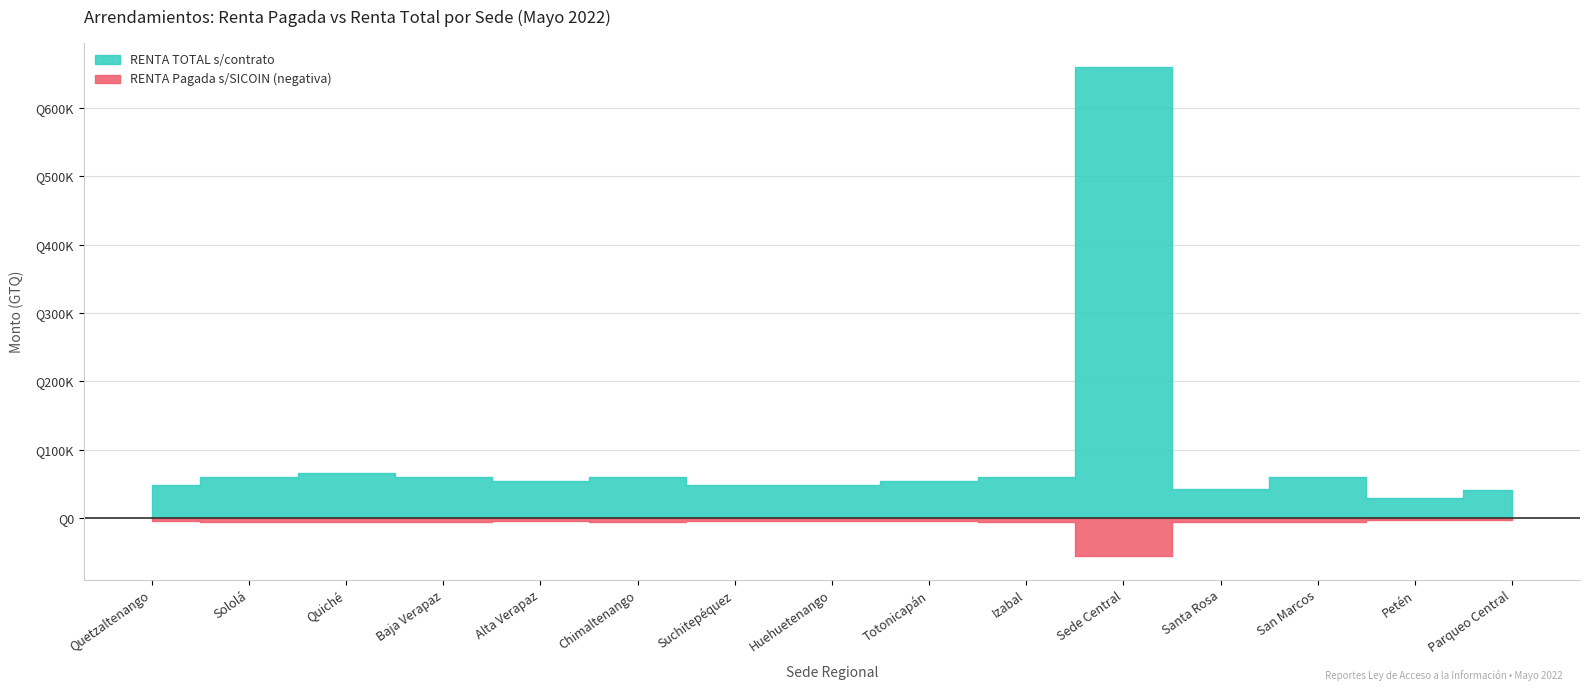

Reading left to right, transcribe all the data shown in this chart.

RENTA Pagada s/SICOIN: 4000	5000	5500	5000	4500	5000	4000	4000	4500	5000	55000	5000	5000	2500	3375
RENTA TOTAL s/contrato: 48000	60000	66000	60000	54000	60000	48000	48000	54000	60000	660000	42000	60000	30000	40500